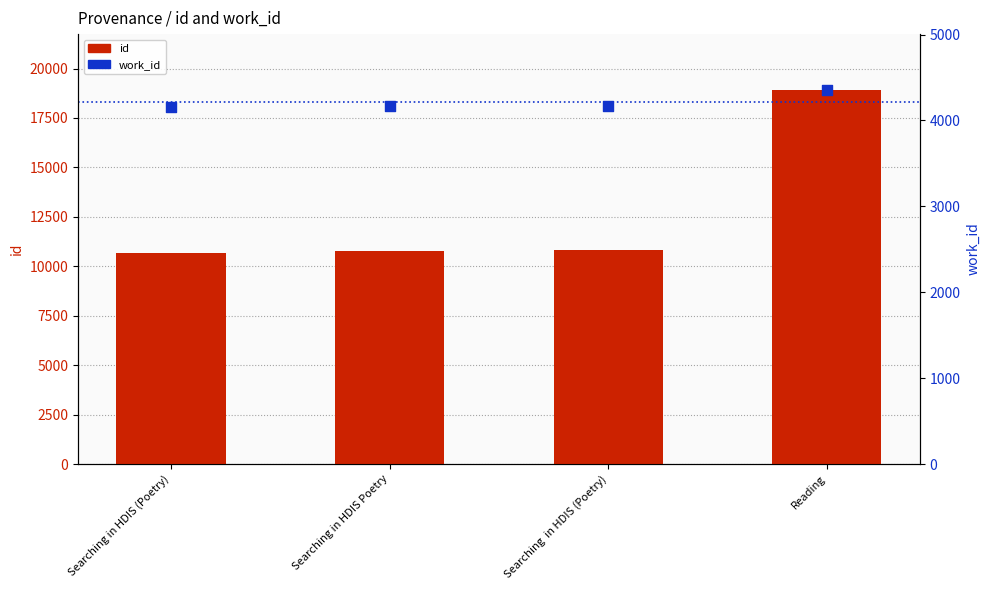

Which series reaches the minimum Y coordinate?

work_id